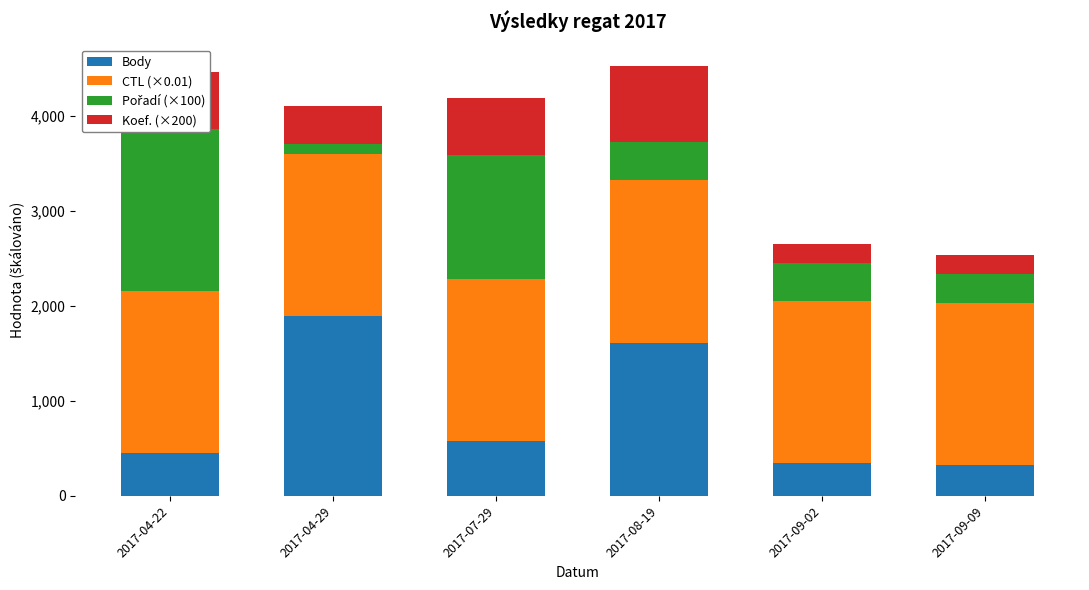

What is the value of the Body bar at the 5th from the left?

344.0